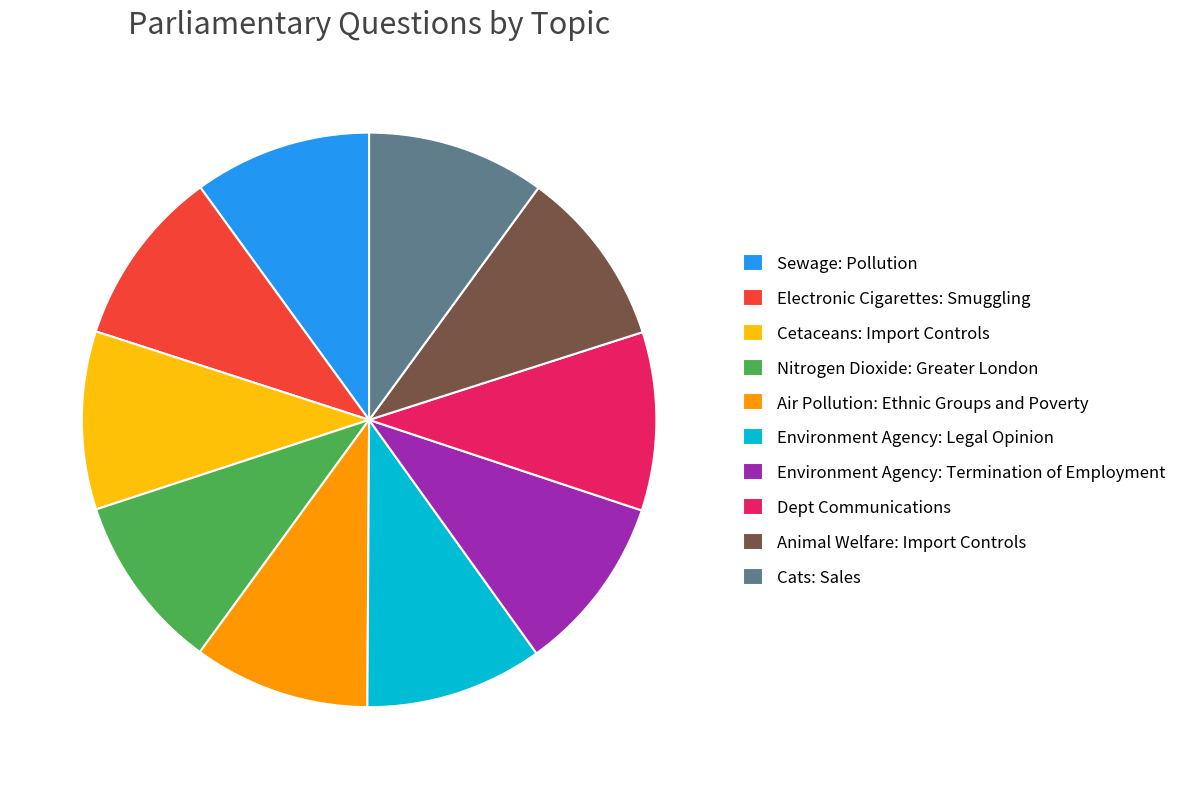

Approximately how many times larger is the value at Cetaceans: Import Controls compared to Electronic Cigarettes: Smuggling?

1.0